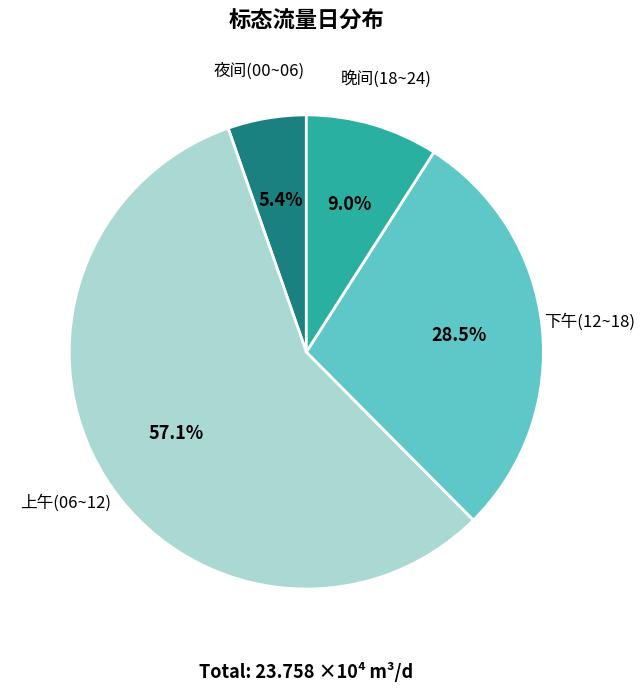

Does any single category account for the majority?

Yes